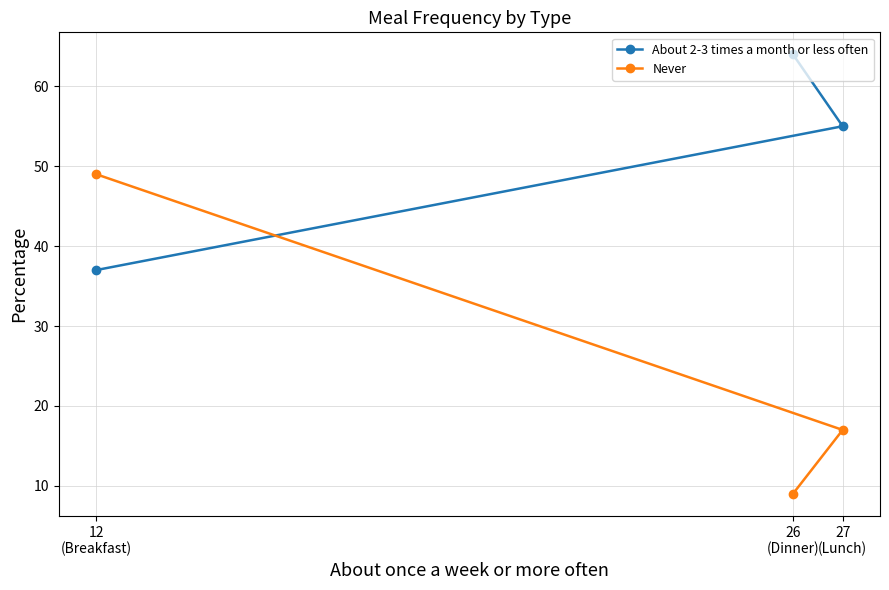

At which label does Never first exceed 17?

12
(Breakfast)